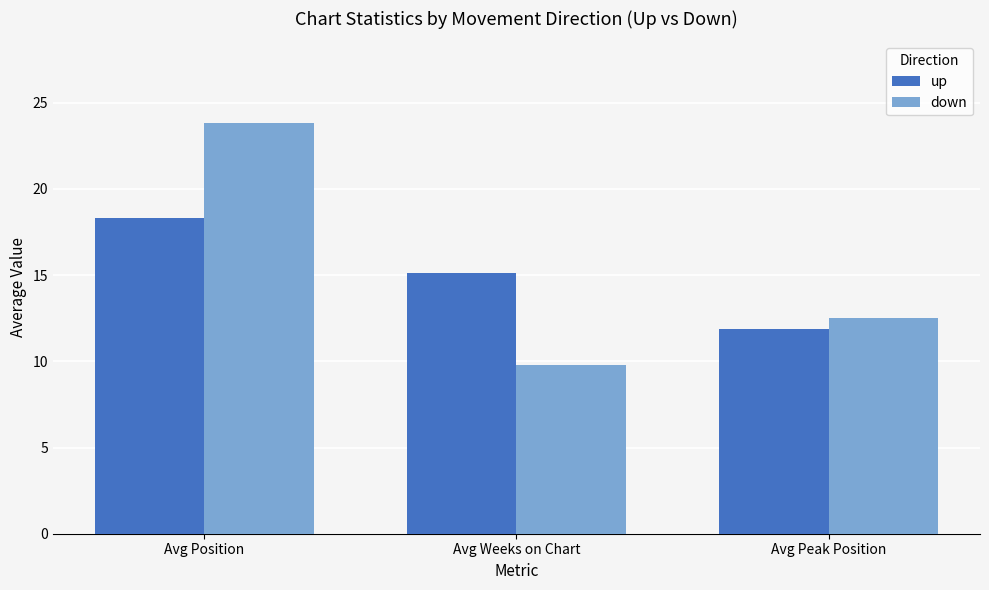

How many data points in up are above 15?

2